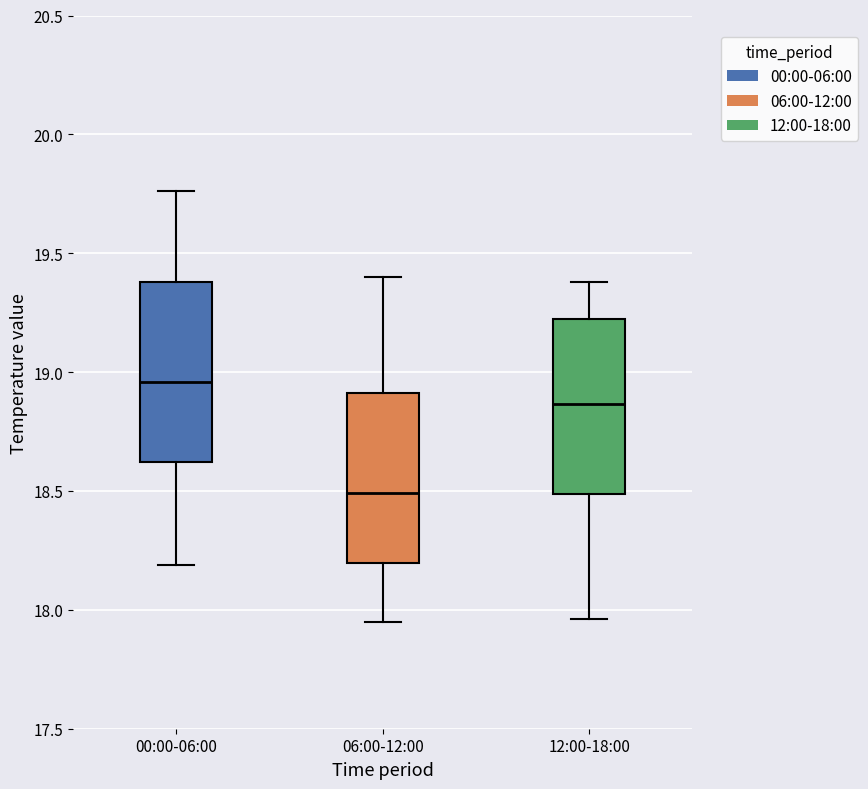

Reading left to right, transcribe this box plot: for each box, give where its median line is, the range the box spans, and where its two whiskers end, as read against the y-axis. The values are not printed on the chart, so give them approximately, as read against the axis.

00:00-06:00: median 18.95, box 18.60 to 19.40, whiskers 18.20 to 19.75
06:00-12:00: median 18.50, box 18.20 to 18.90, whiskers 17.95 to 19.40
12:00-18:00: median 18.85, box 18.50 to 19.25, whiskers 17.95 to 19.40